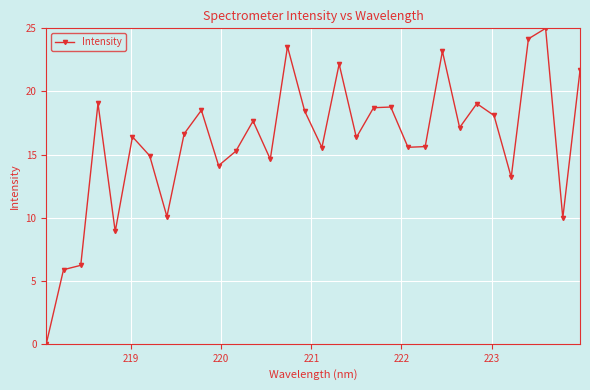

What is the sum of all values?

514.5